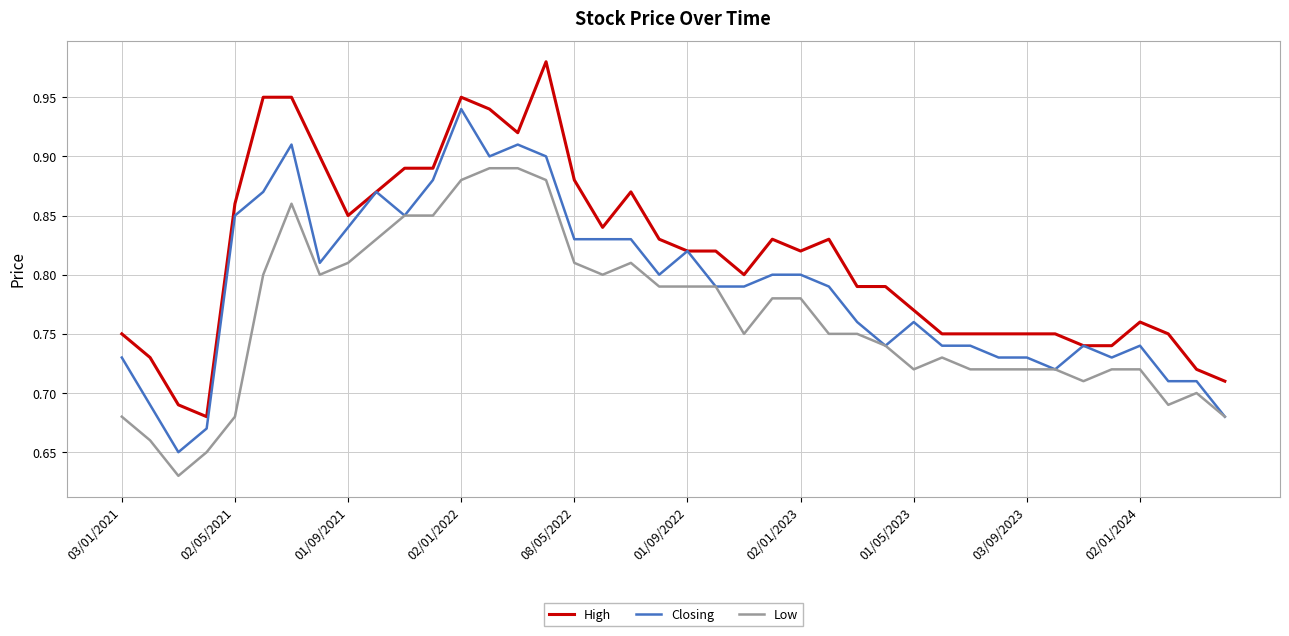

Rank the series by their maximum value, from lowest to highest.

Low, Closing, High